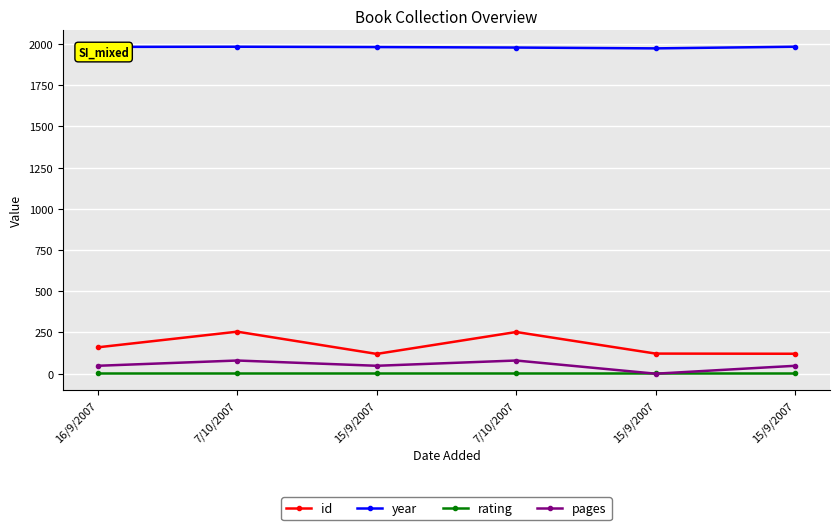

How many data points does each series have?

6